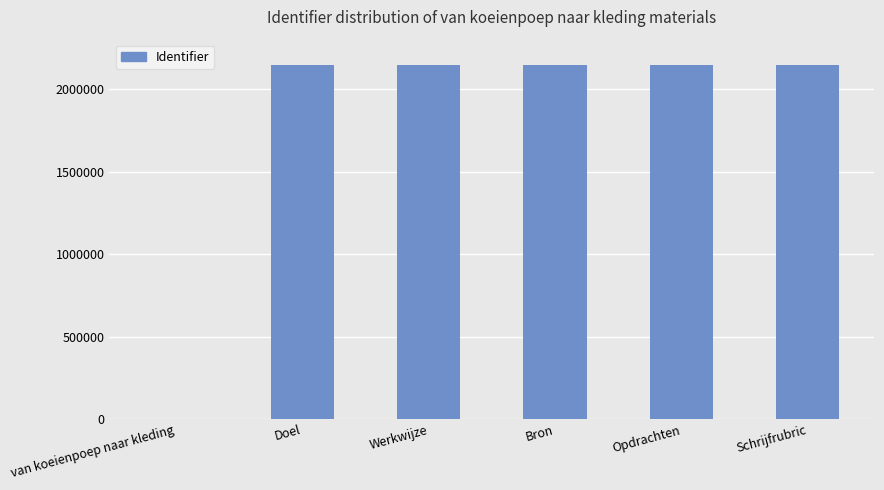

What is the change in value from Bron to Schrijfrubric?

+697